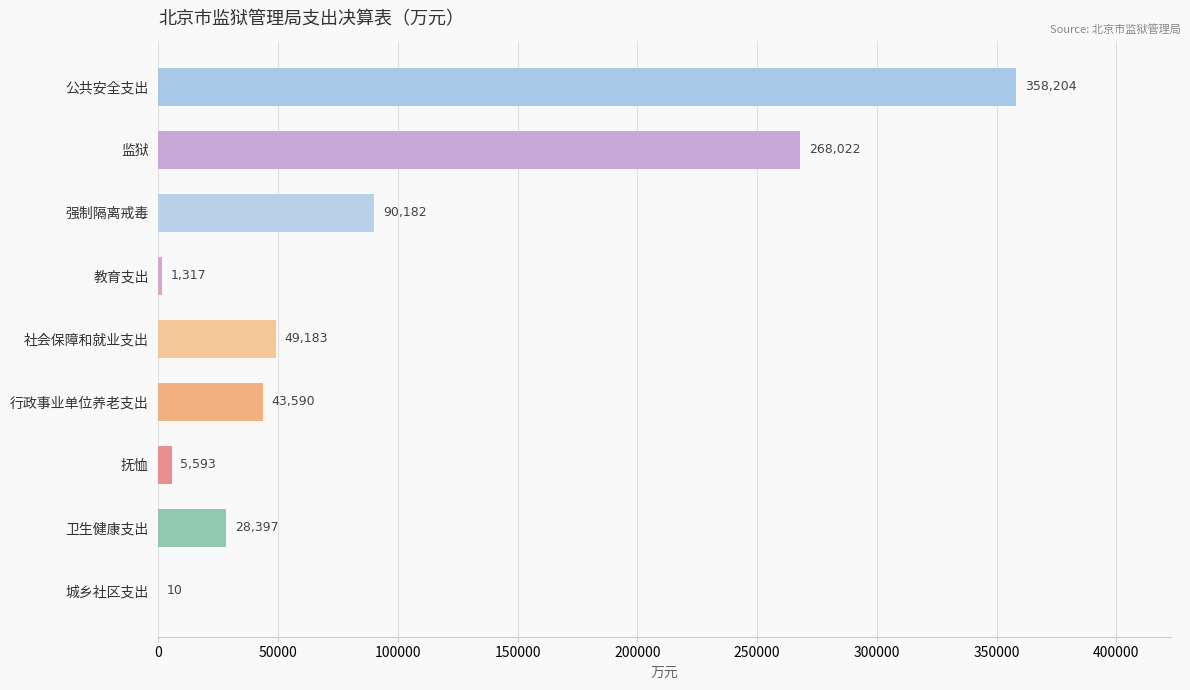

The value at 监狱 is 166049.9. True or false?

False